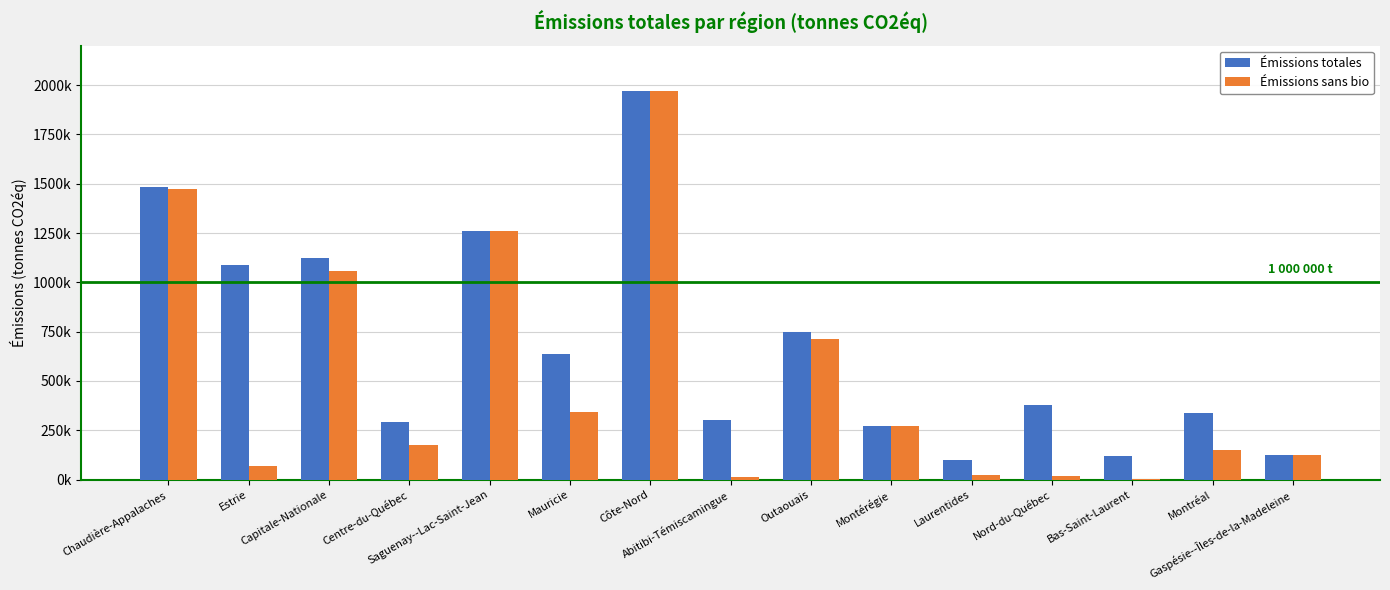

Which series changed the most between Montérégie and Montréal?

Émissions sans bio